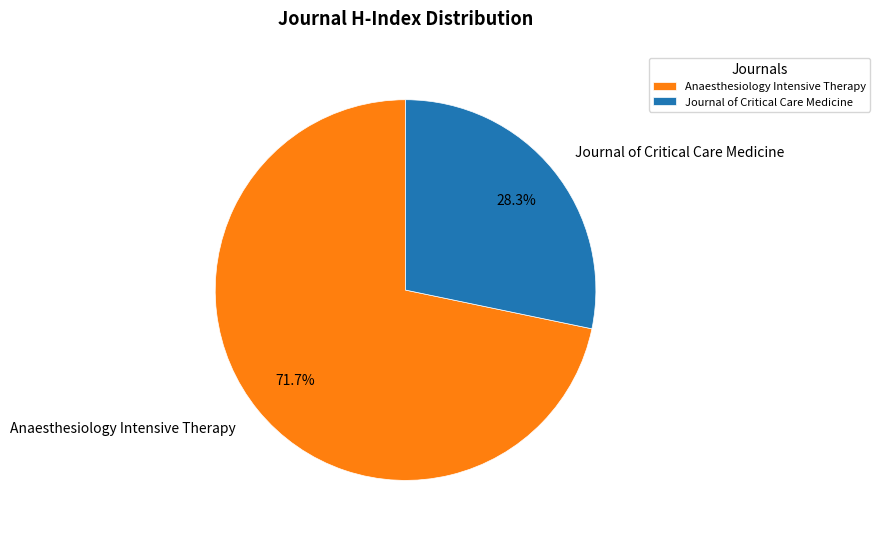

What is the largest slice in the pie chart?

Anaesthesiology Intensive Therapy